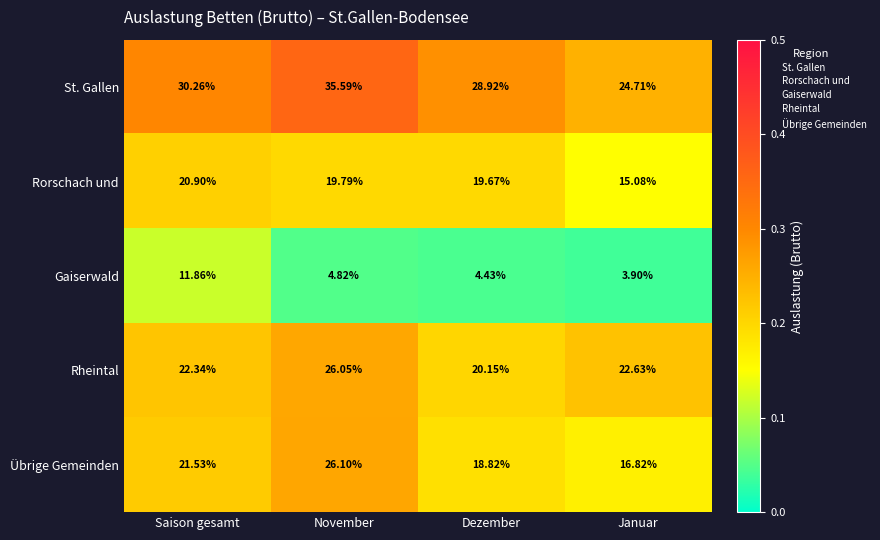

At which category does the chart reach its peak across all series?

November